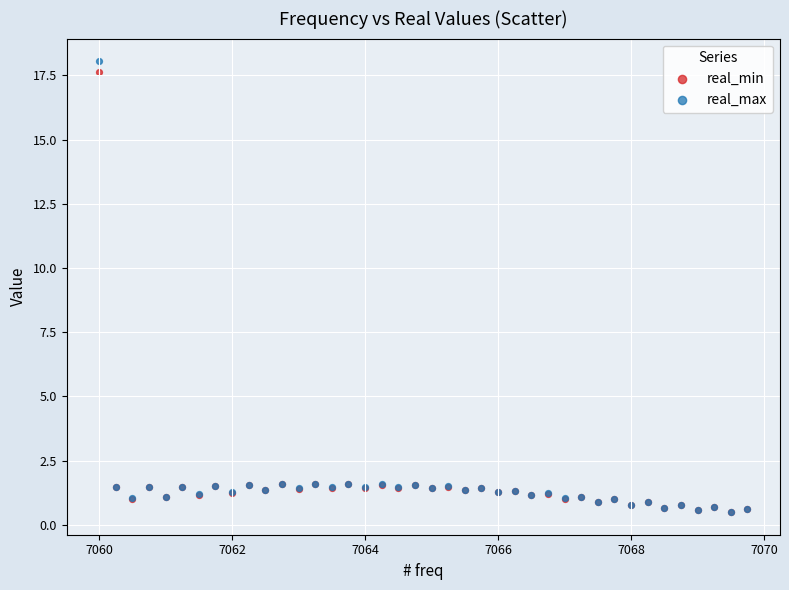

What are all the series names shown in the legend?

real_min, real_max